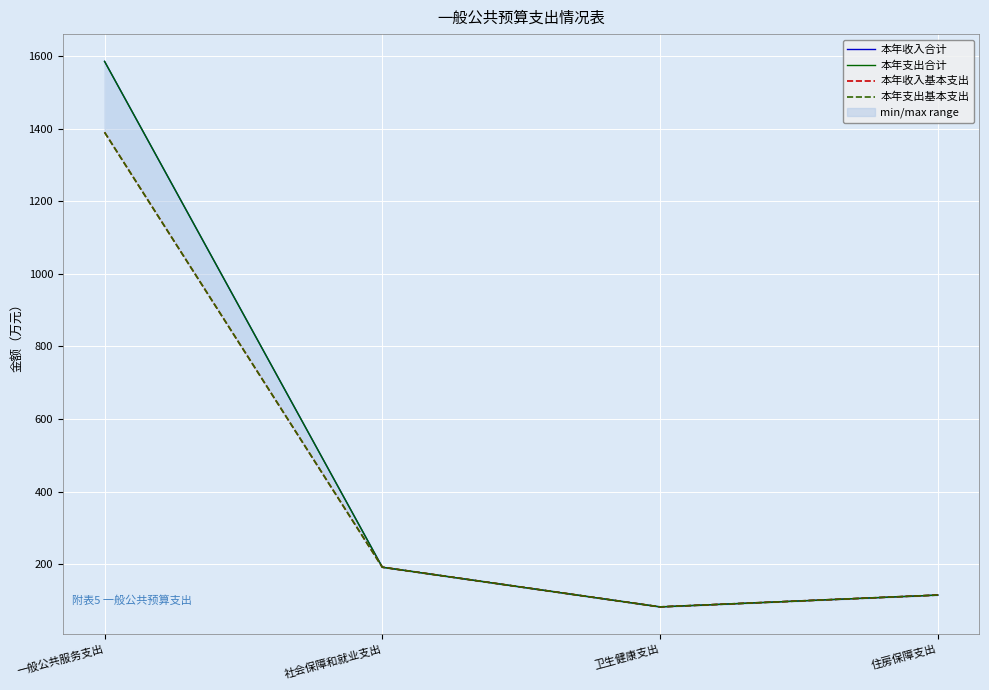

Which has a higher value, 一般公共服务支出 or 卫生健康支出?

一般公共服务支出